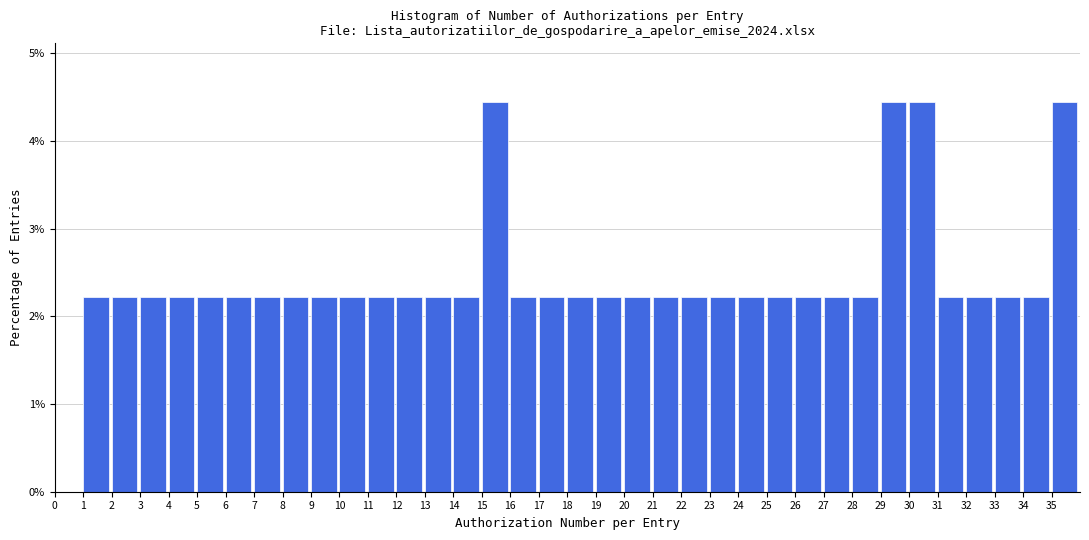

How tall is the bar that spans 23 to 24 on the x-axis? The values are not printed on the chart, so give them approximately, as read against the axis.

2.2